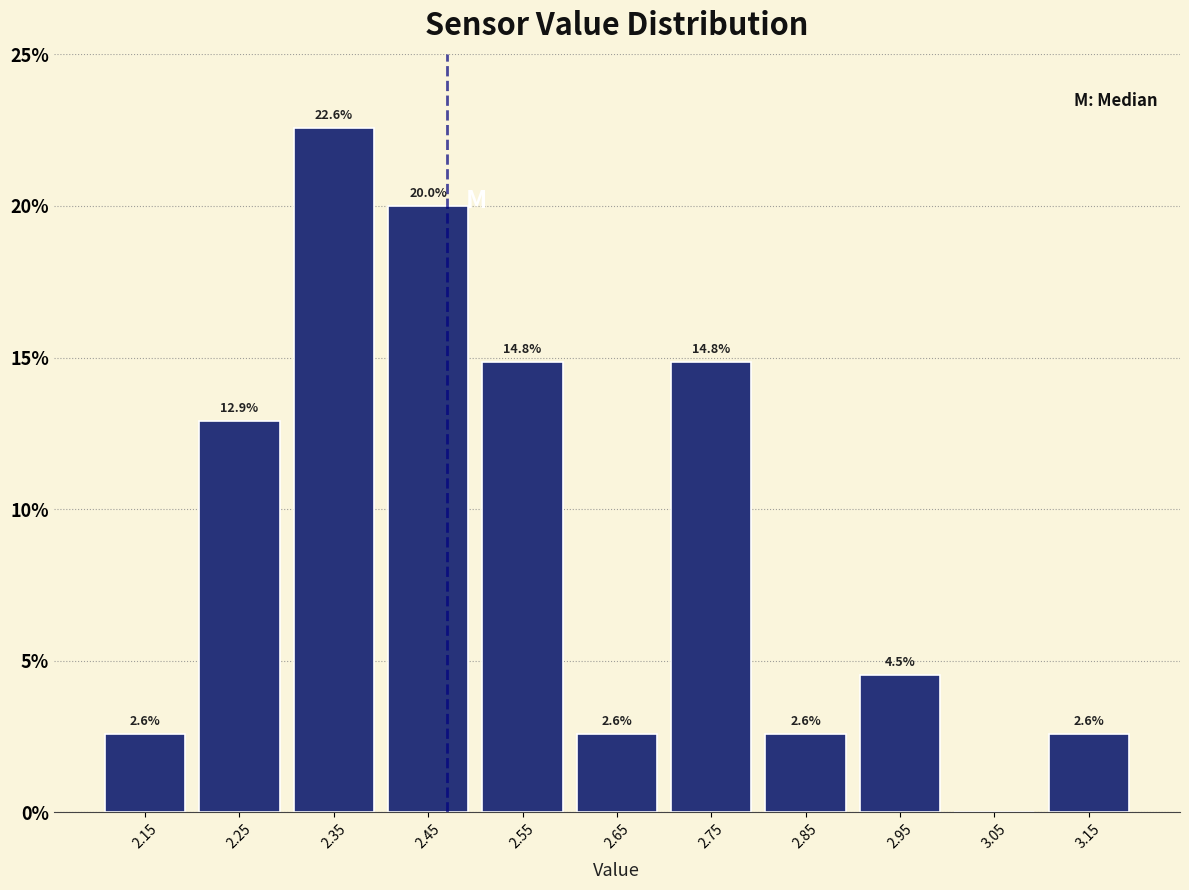

Over which range of the x-axis is the bar tallest?

2.3 to 2.4